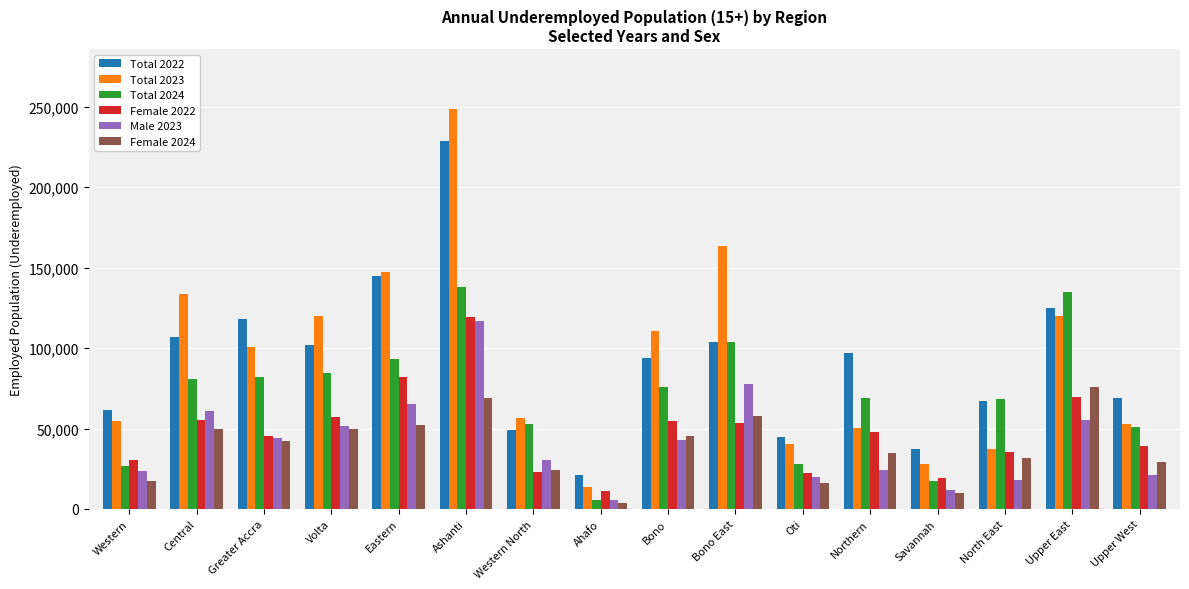

True or false: Male 2023 has a value of 9463.5 at Oti.

False